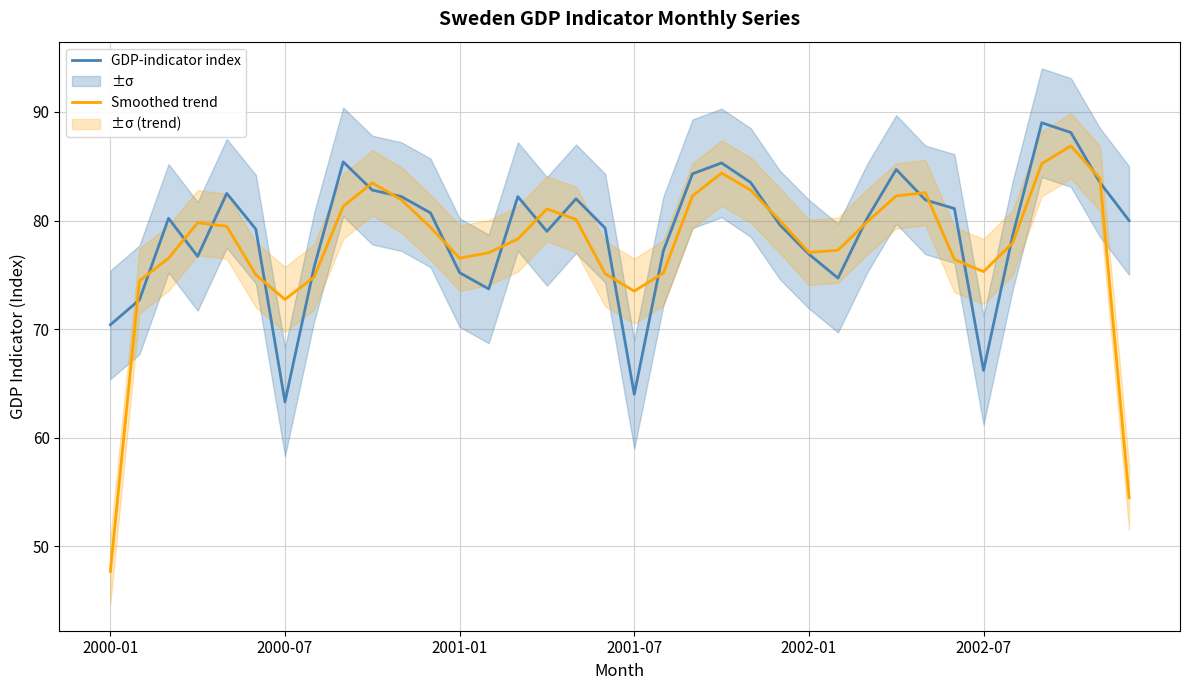

What is the average value of the GDP-indicator index series?

78.9